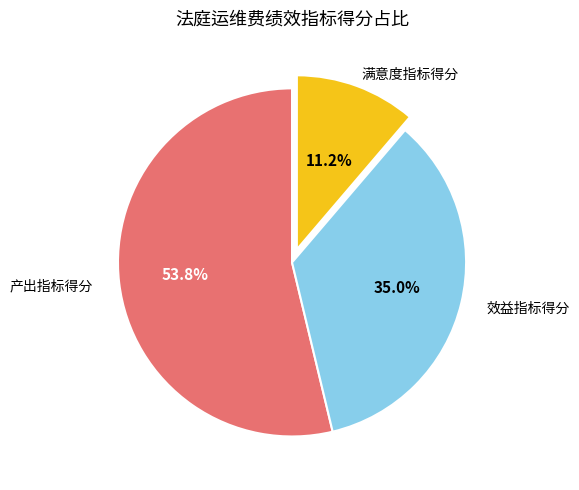

Is there a majority slice in this chart?

Yes